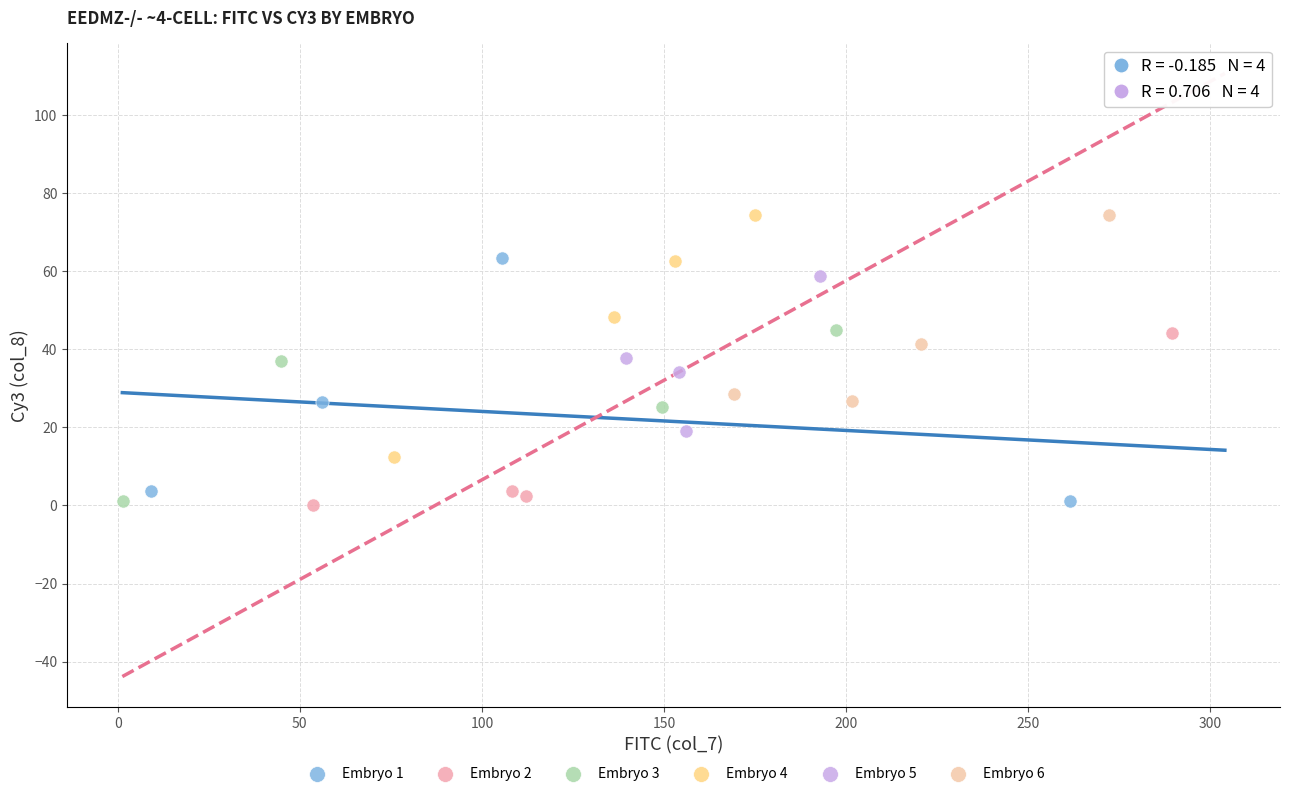

What are all the series names shown in the legend?

Embryo 1, Embryo 2, Embryo 3, Embryo 4, Embryo 5, Embryo 6